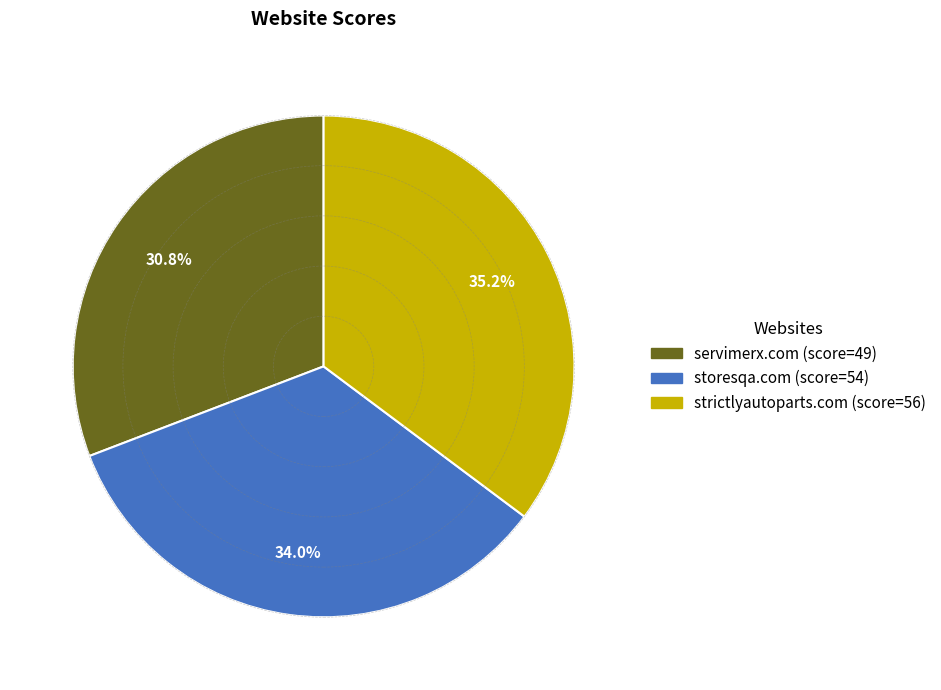

To the nearest percent, what percentage of the pie is servimerx.com?

31%